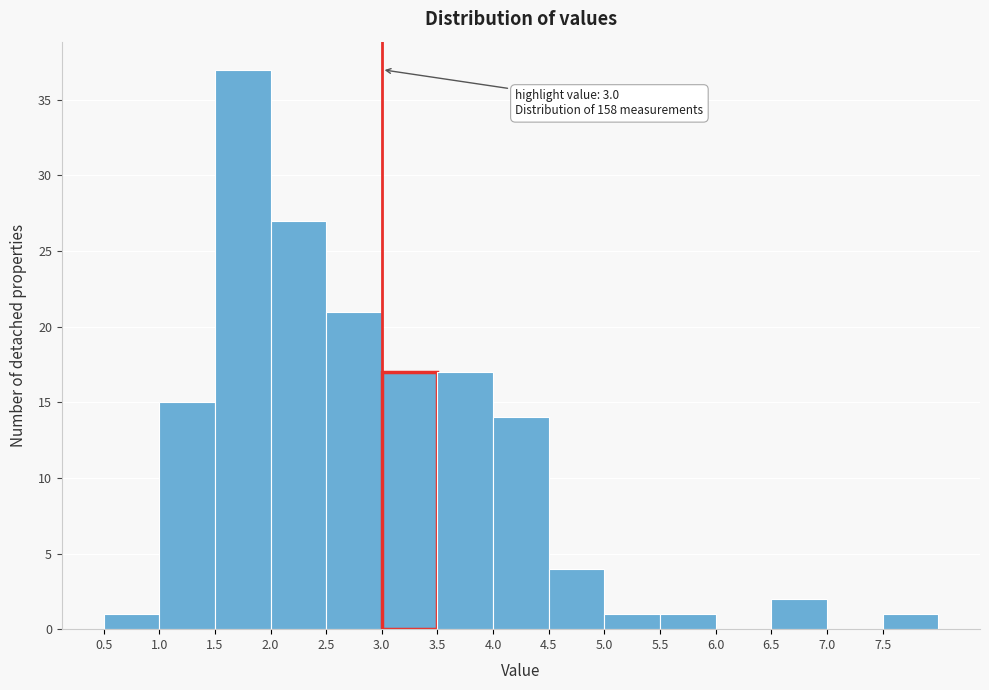

Which range on the x-axis has the tallest bar?

1.5 to 2.0